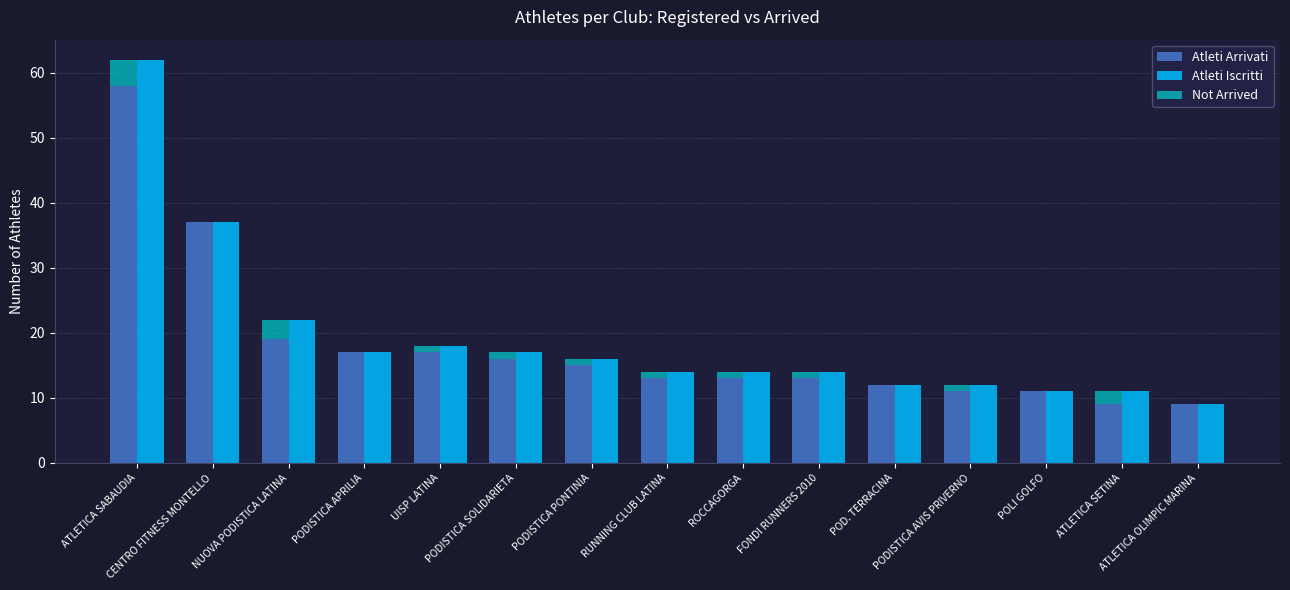

Between ATLETICA SABAUDIA and RUNNING CLUB LATINA, which series saw the biggest shift?

Atleti Iscritti